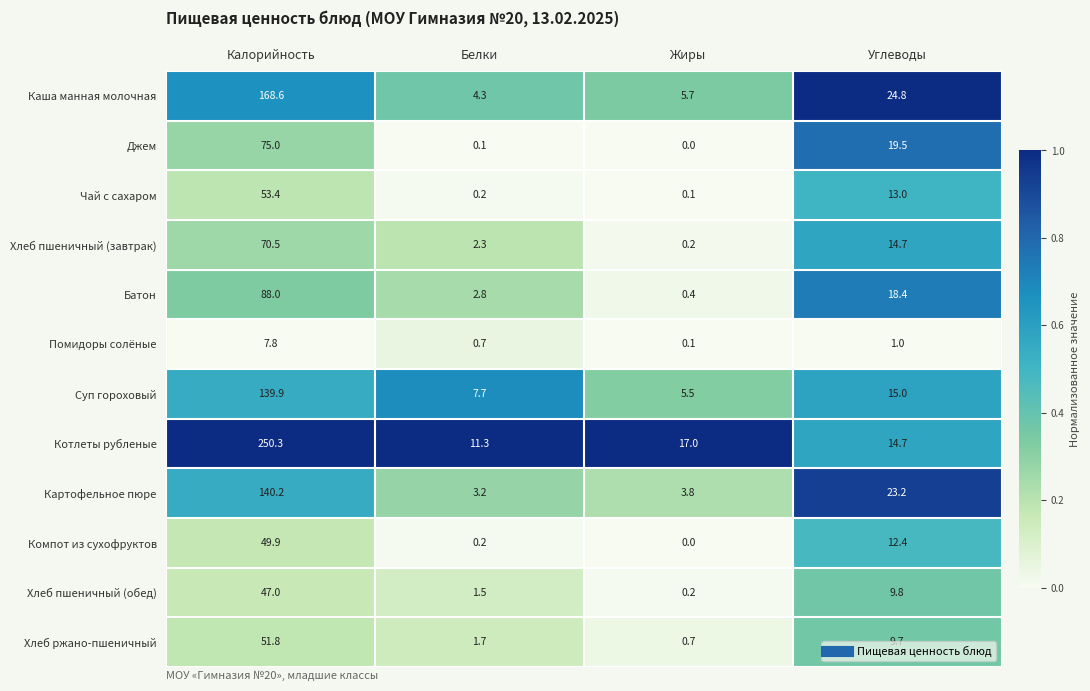

What is the spread (max minus min) of values at Углеводы?

23.8